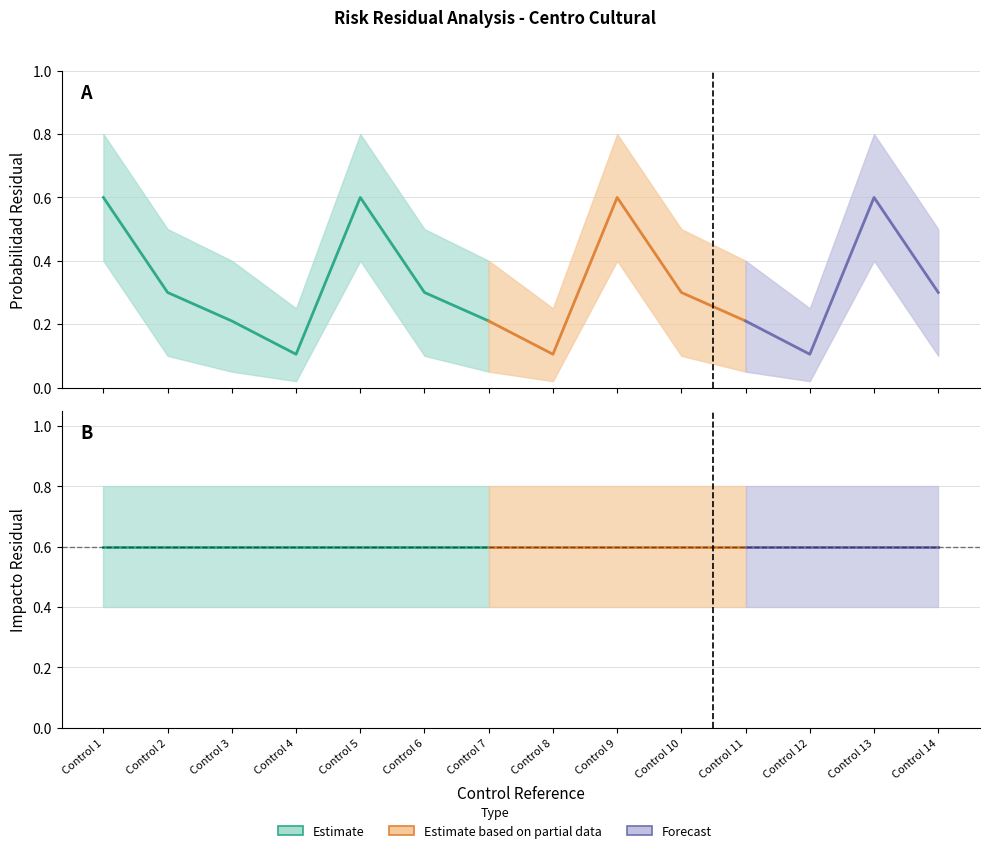

At which label does Impacto Residual Upper reach its peak?

Control 1